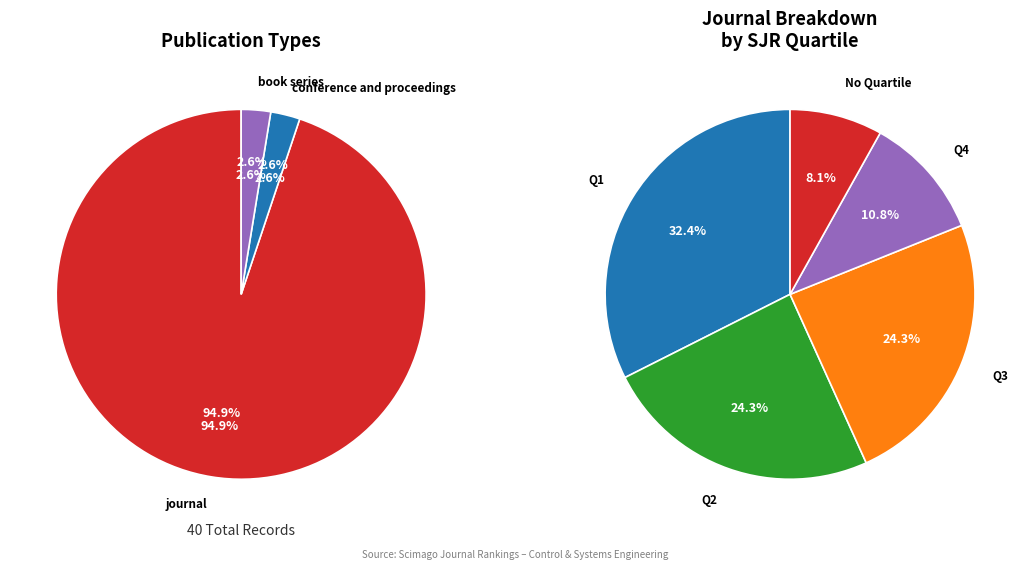

What percentage do book series and conference and proceedings together represent?

5.1%